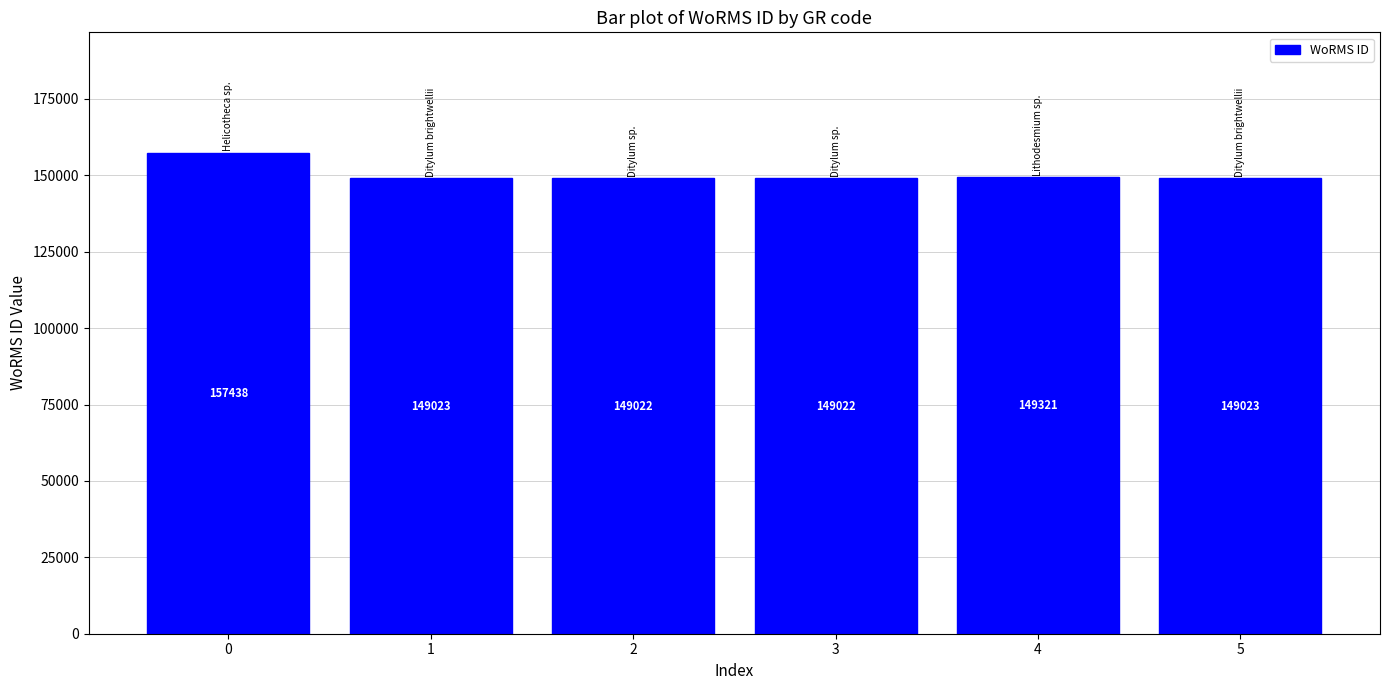

Reading left to right, what are all the values shown in this chart?

157438	149023	149022	149022	149321	149023